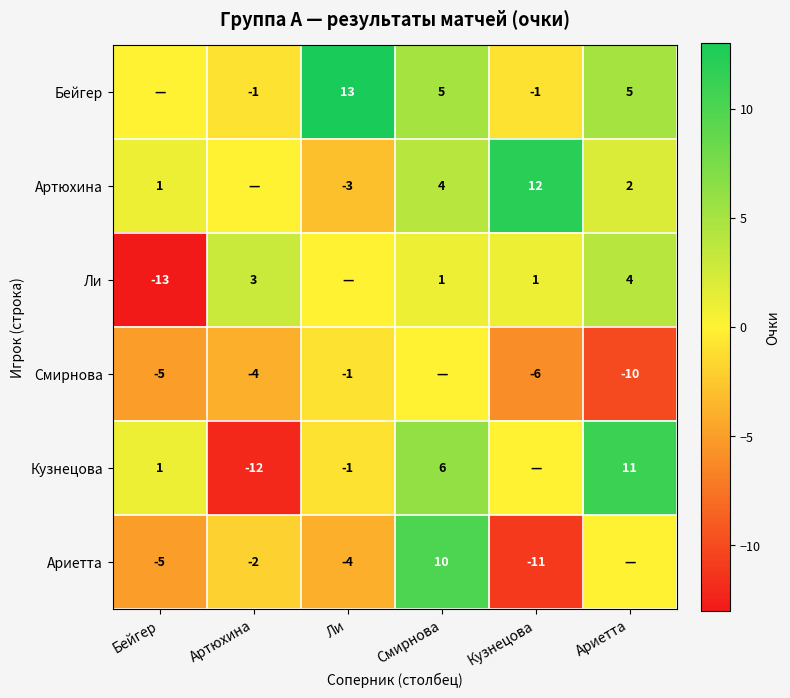

What is the spread (max minus min) of values at Ариетта?

21